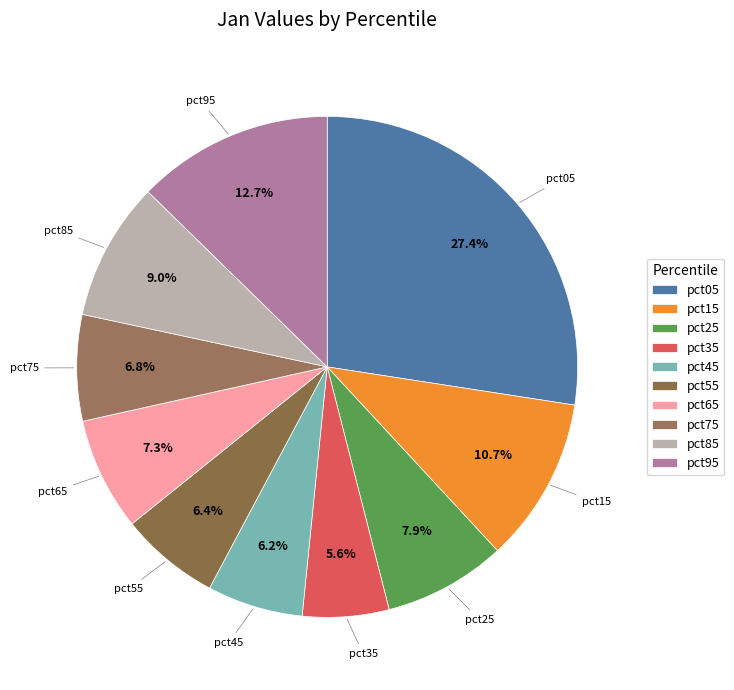

Which slice is the smallest?

pct35